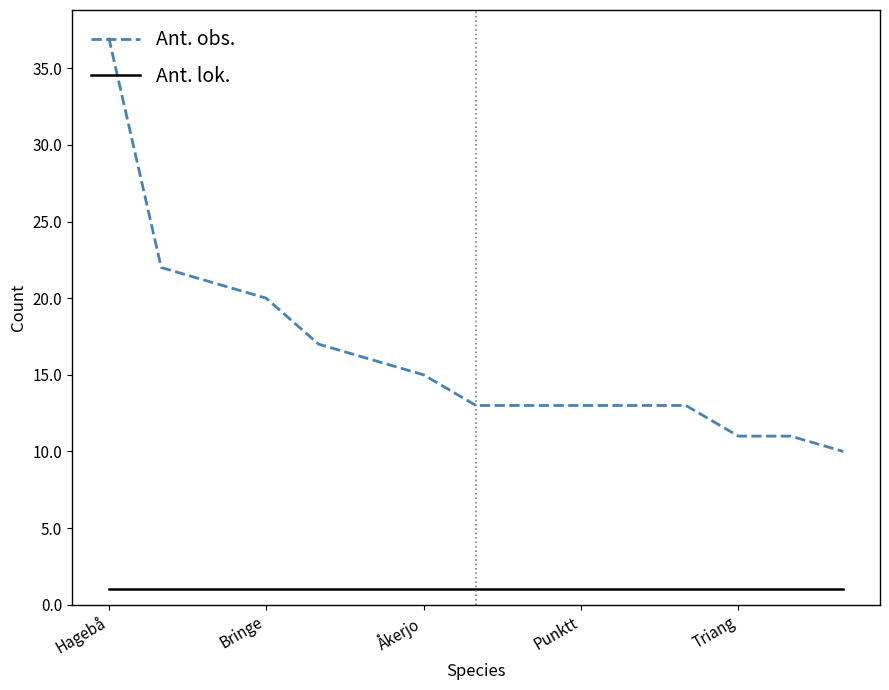

Which series has the largest total across all categories?

Ant. obs.